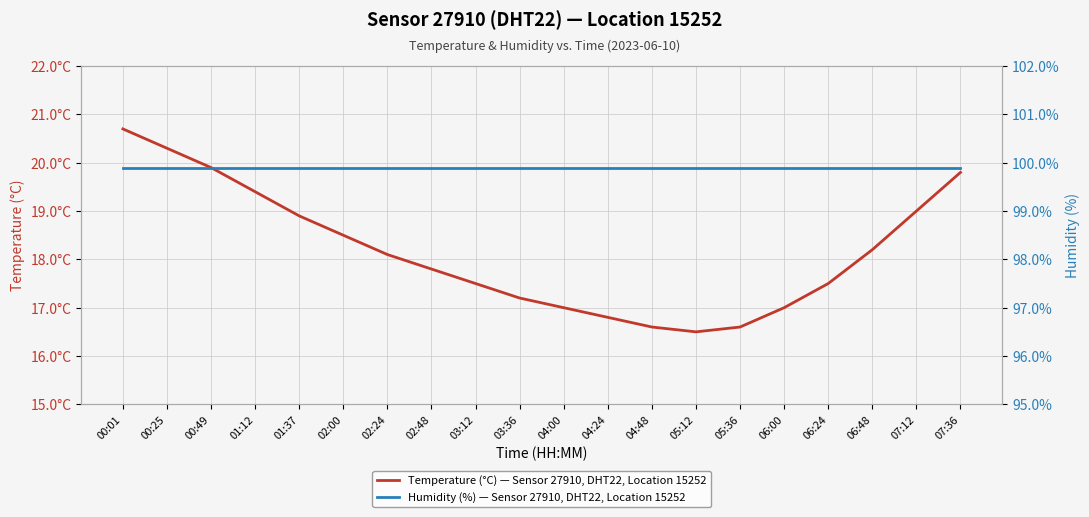

Reading right to left, extract all data points from this chart.

Temperature (°C) — Sensor 27910, DHT22, Location 15252: 19.8	19.0	18.2	17.5	17.0	16.6	16.5	16.6	16.8	17.0	17.2	17.5	17.8	18.1	18.5	18.9	19.4	19.9	20.3	20.7
Humidity (%) — Sensor 27910, DHT22, Location 15252: 99.9	99.9	99.9	99.9	99.9	99.9	99.9	99.9	99.9	99.9	99.9	99.9	99.9	99.9	99.9	99.9	99.9	99.9	99.9	99.9